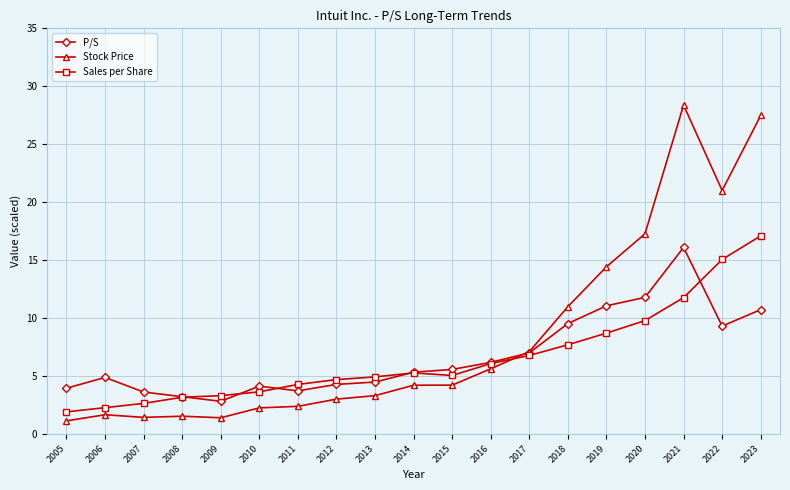

What is the smallest value displayed?

1.1